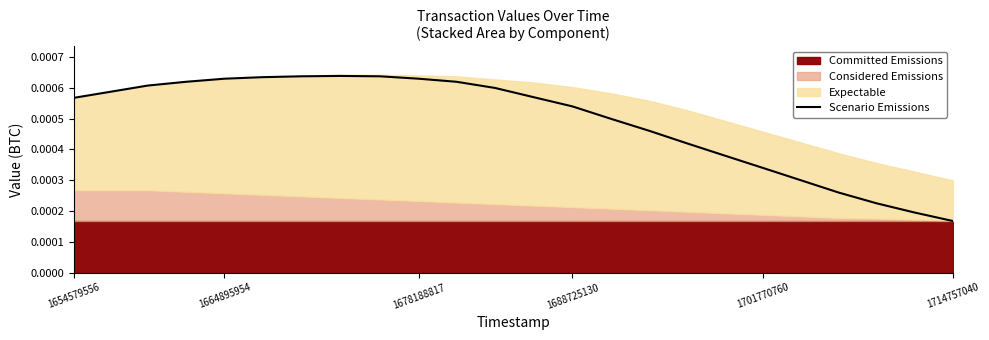

At which label does Scenario Emissions reach its minimum?

1714757040